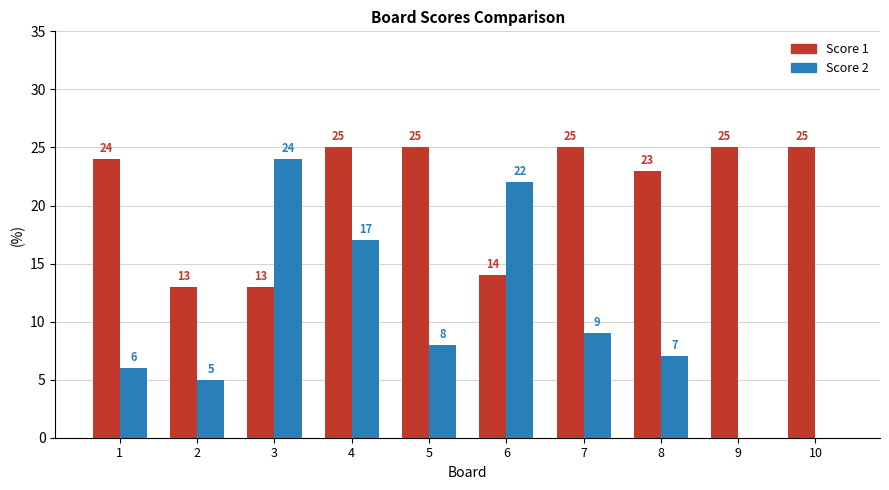

Are the bars horizontal?

No